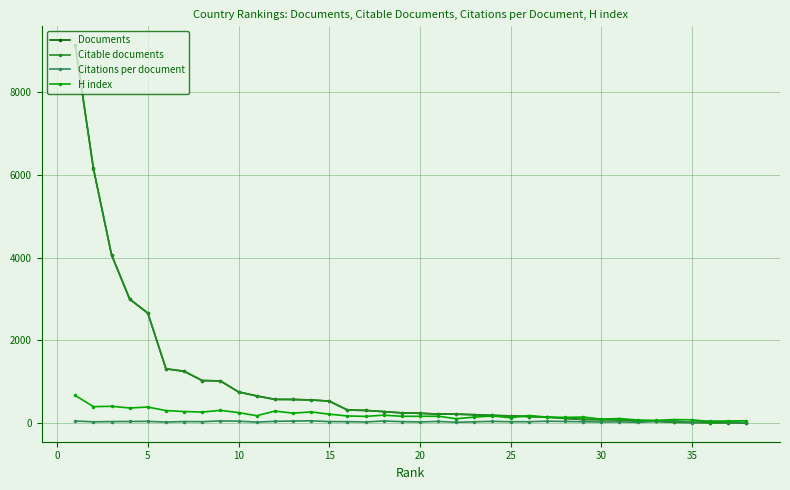

At how many categories does at least one series exceed 1055?

7